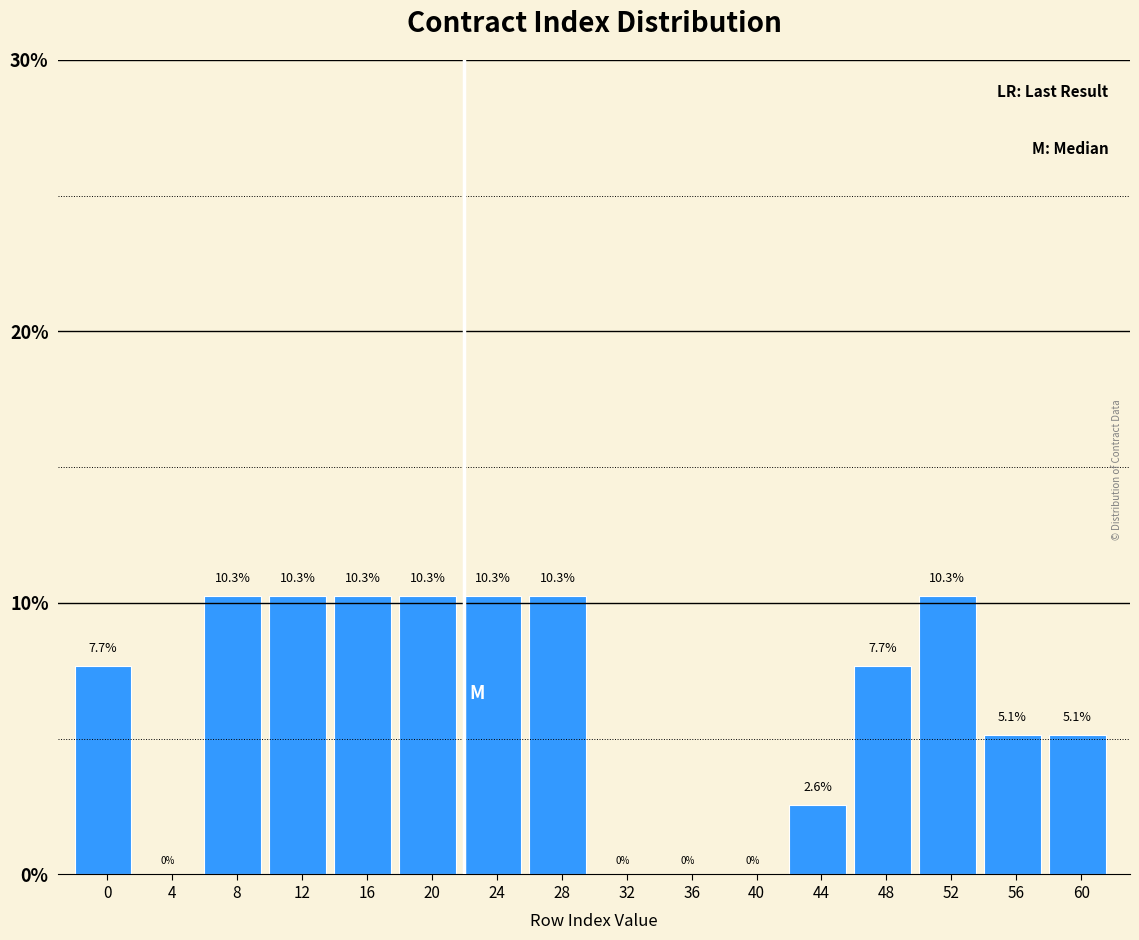

Reading right to left, what are all the values shown in this chart?

60=5.1	56=5.1	52=10.3	48=7.7	44=2.6	40=0.0	36=0.0	32=0.0	28=10.3	24=10.3	20=10.3	16=10.3	12=10.3	8=10.3	4=0.0	0=7.7